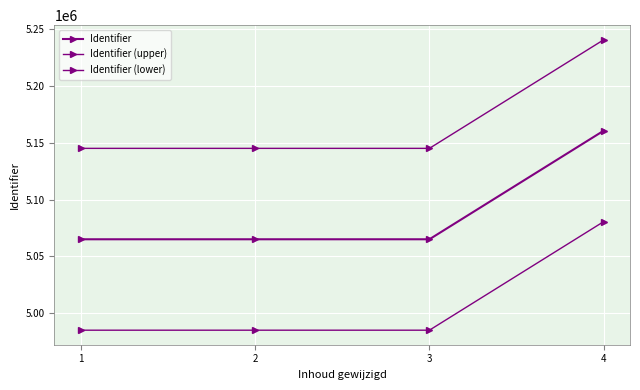

True or false: Identifier (upper) and Identifier cross at least once.

False